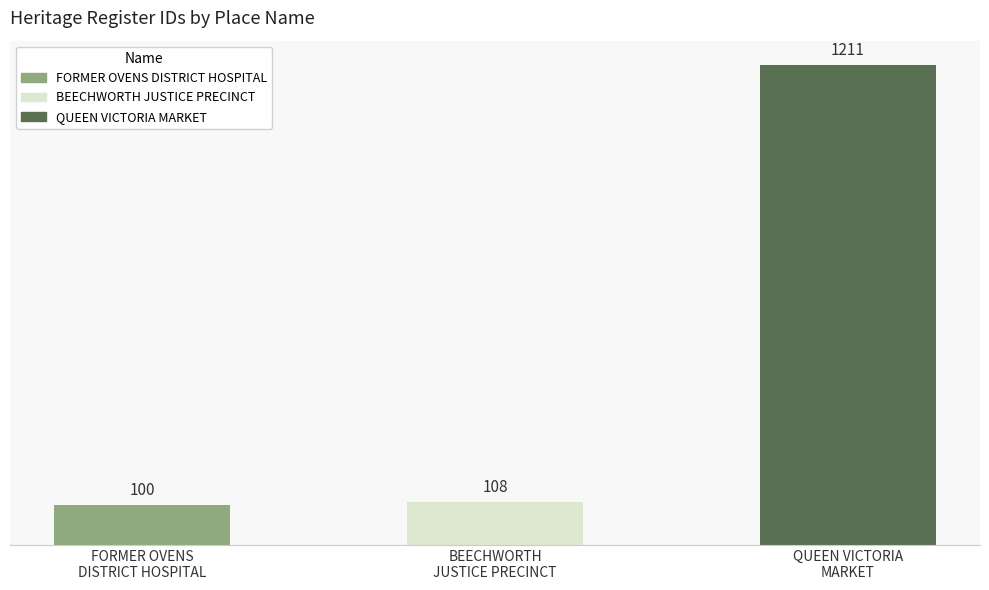

What is the greatest value displayed?

1211